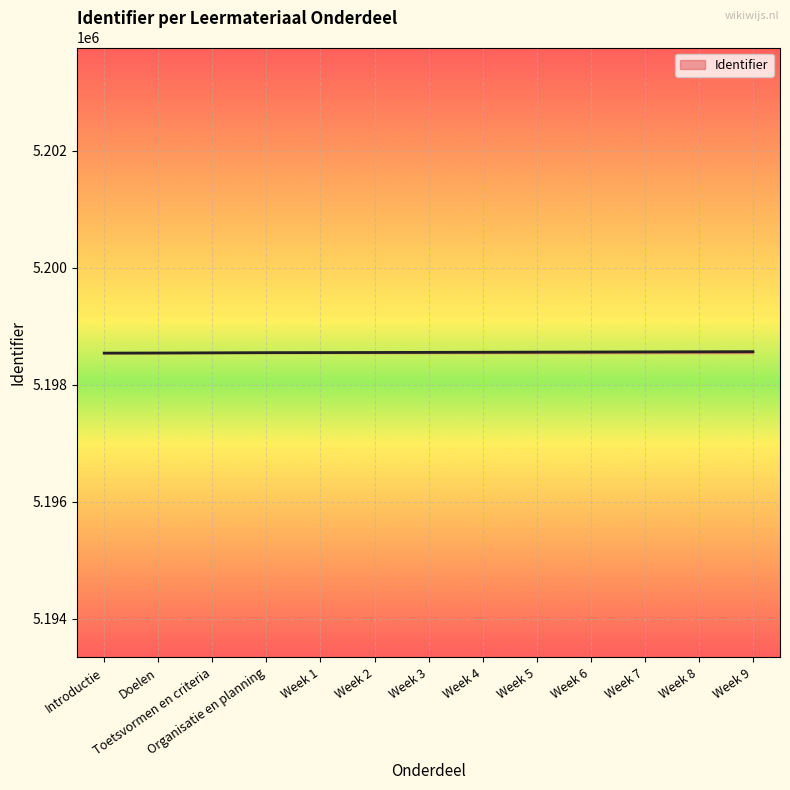

What is the minimum value shown in the chart?

5198538